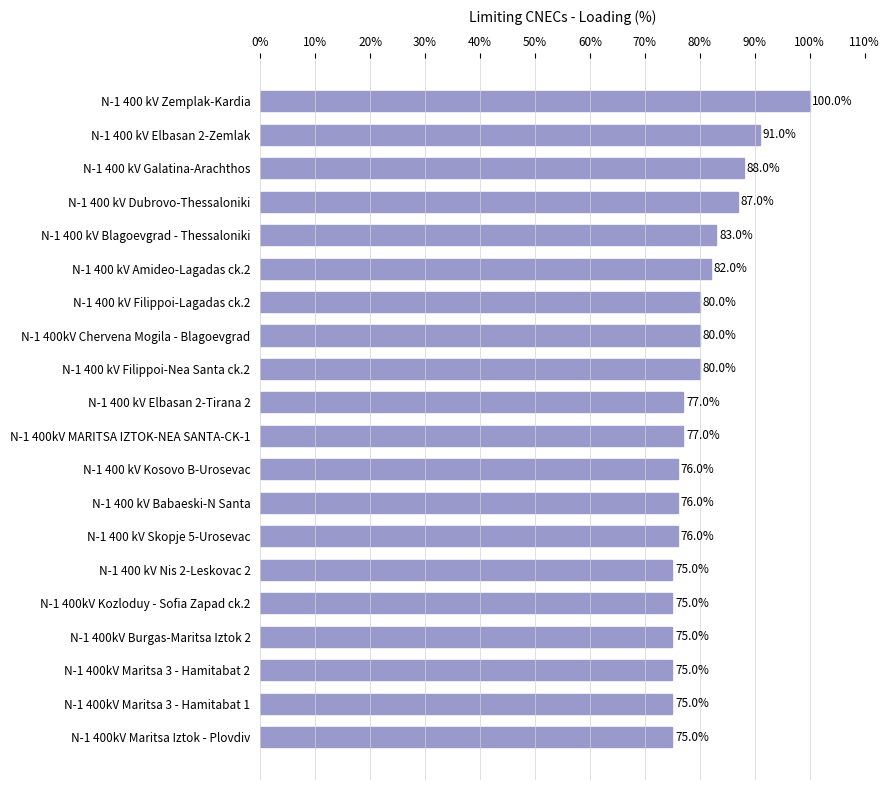

What is the approximate value at N-1 400 kV Dubrovo-Thessaloniki?

87